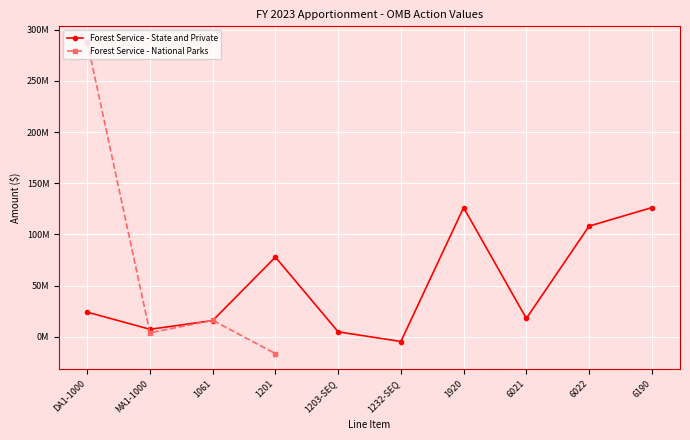

Where is the data nearest to the value 60893145?

1201